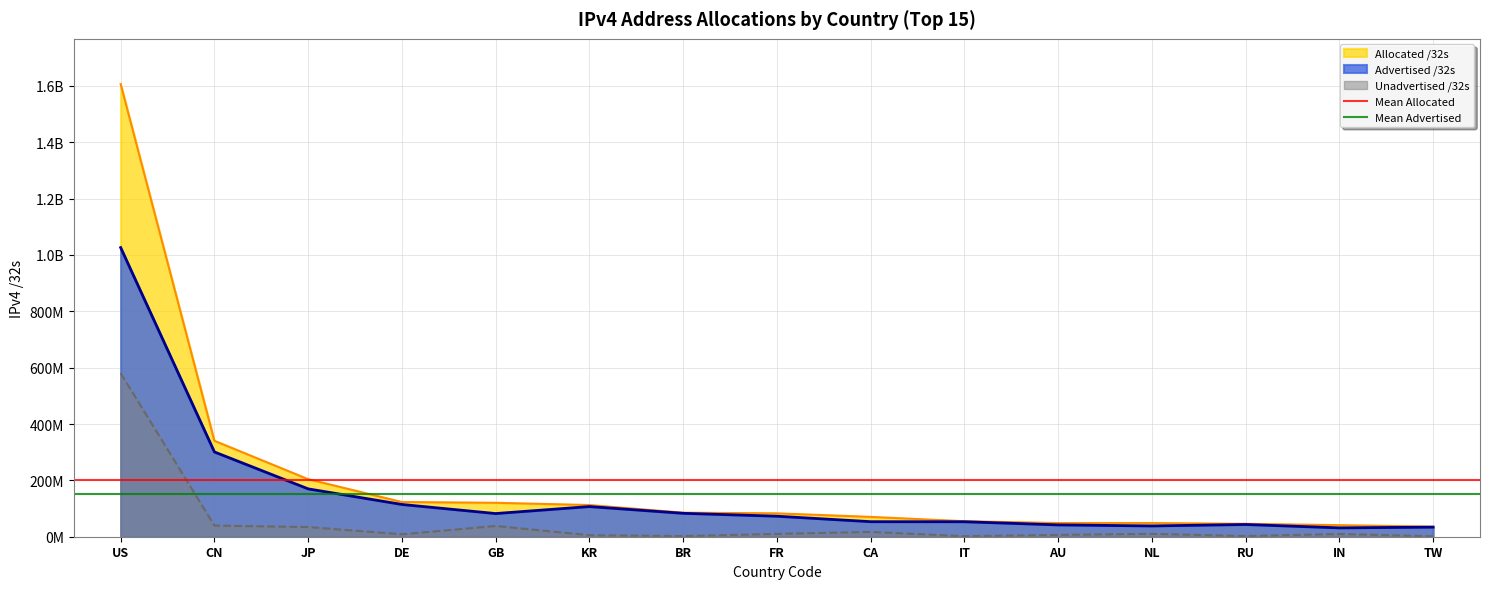

The value of Mean Advertised at CN is 226961465.4. True or false?

False